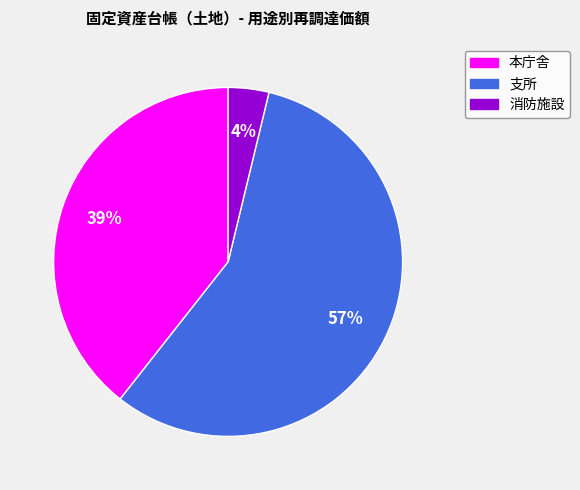

Does any single category account for the majority?

Yes